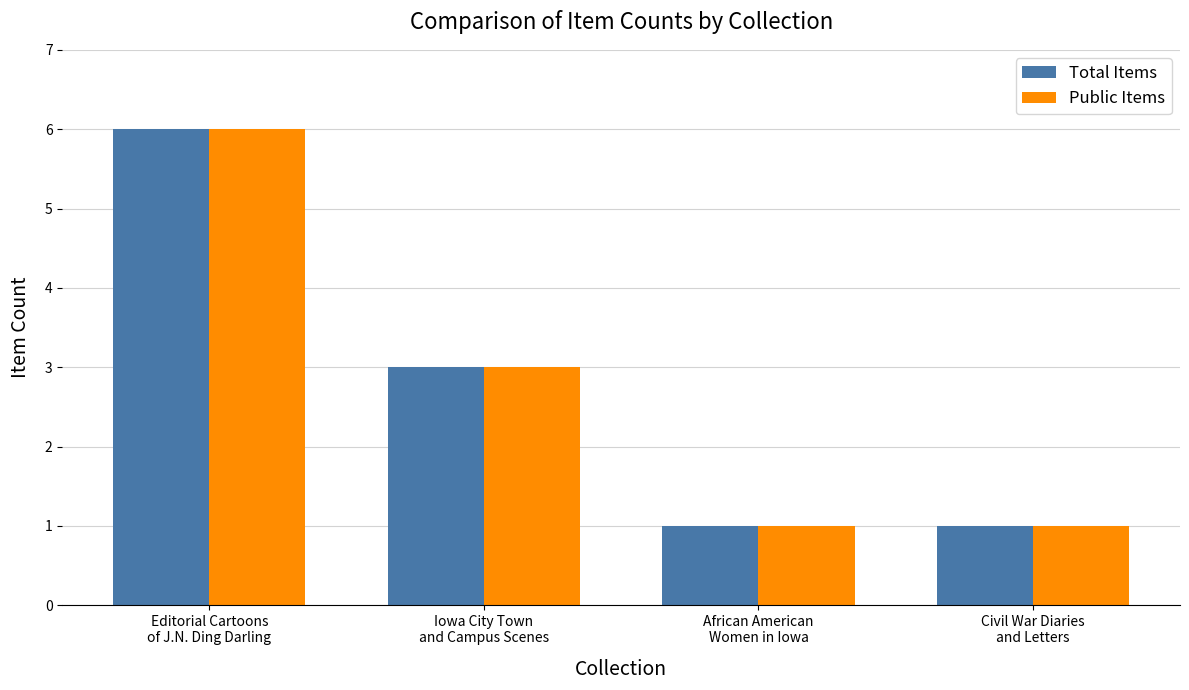

Reading left to right, extract all data points from this chart.

Total Items: 6	3	1	1
Public Items: 6	3	1	1